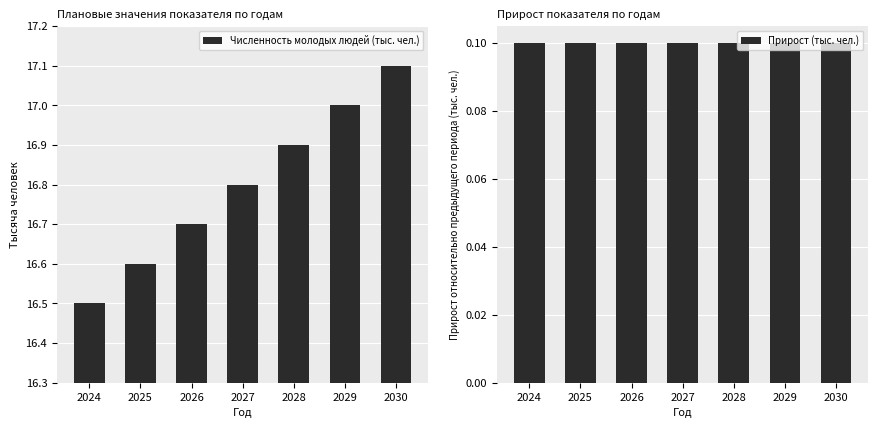

Does the chart contain any negative values?

No